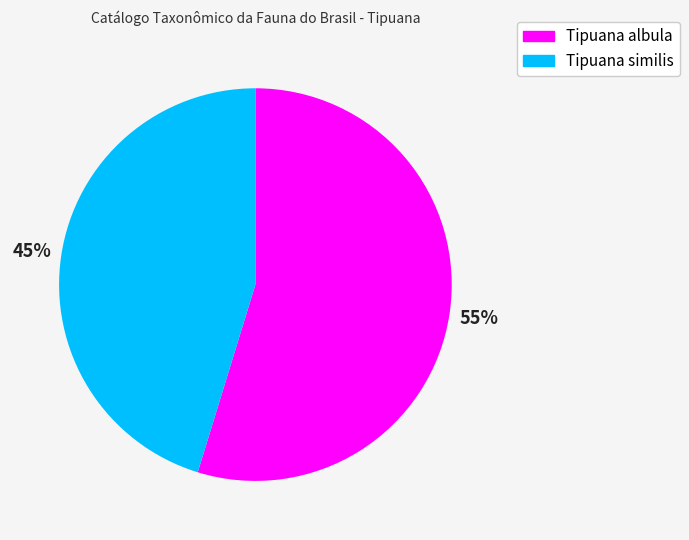

How many segments does this pie chart have?

2